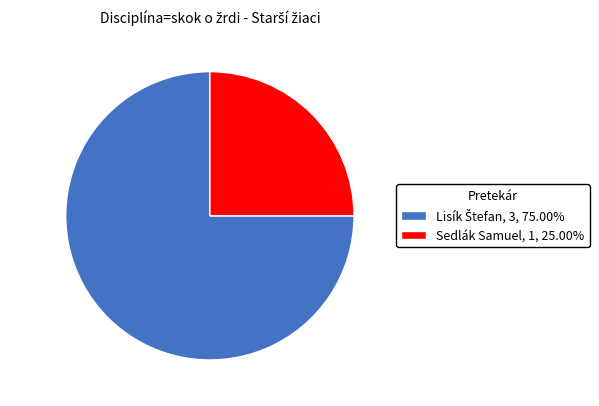

Is there any slice that represents more than half of the pie?

Yes